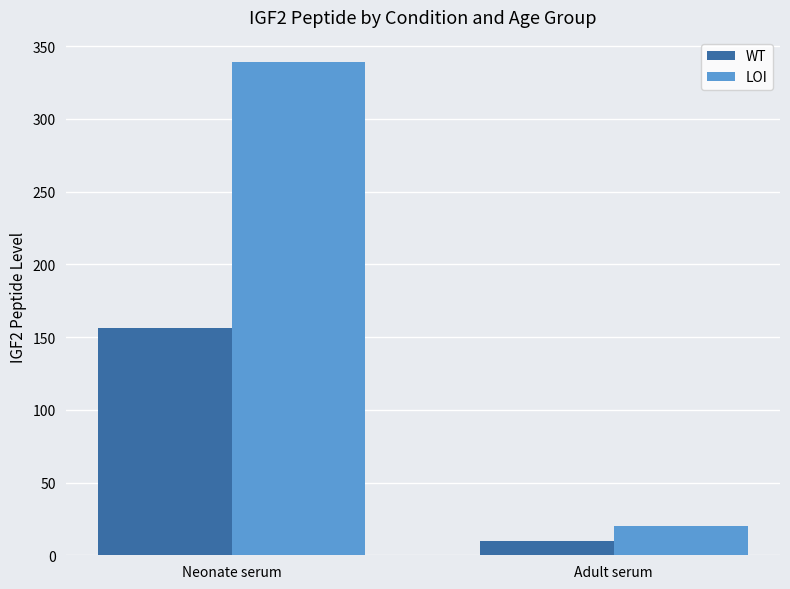

At which label does WT first exceed 156?

Neonate serum